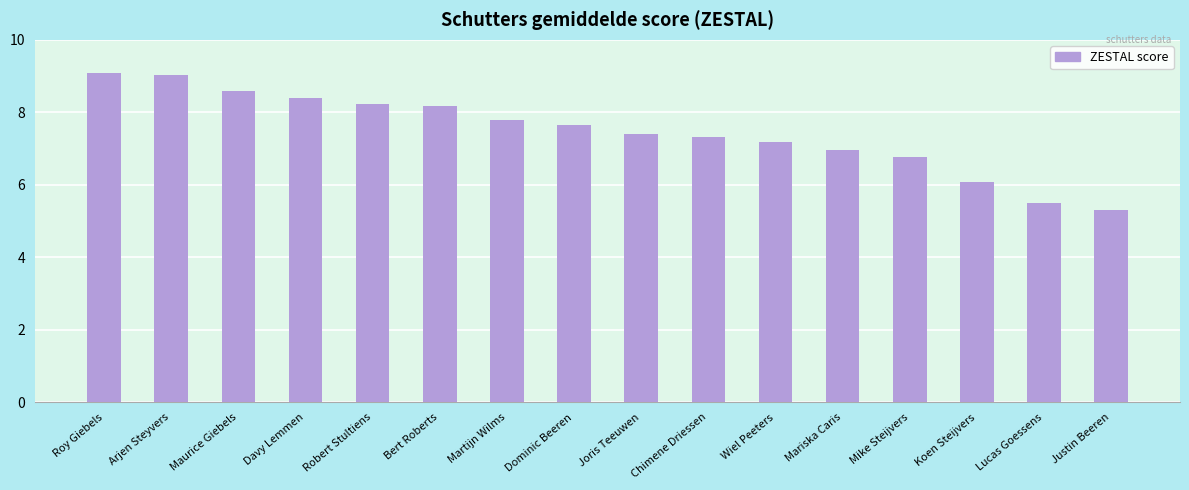

Which has a higher value, Wiel Peeters or Lucas Goessens?

Wiel Peeters